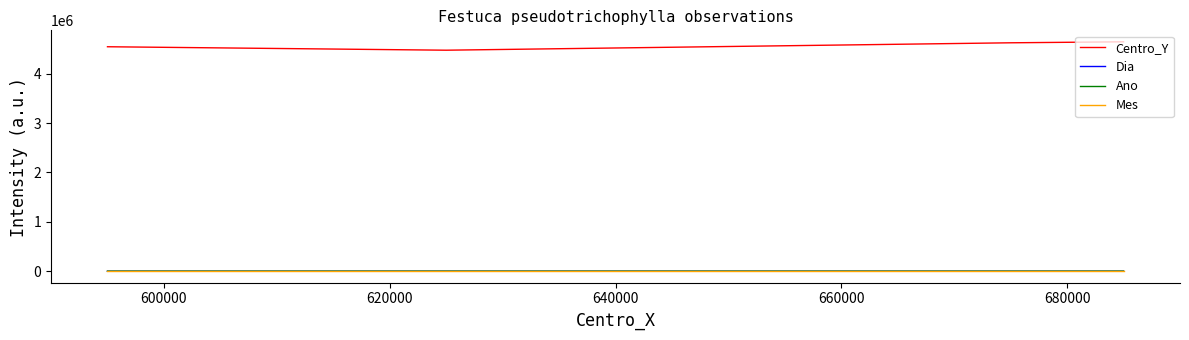

How many distinct data groups are displayed?

4